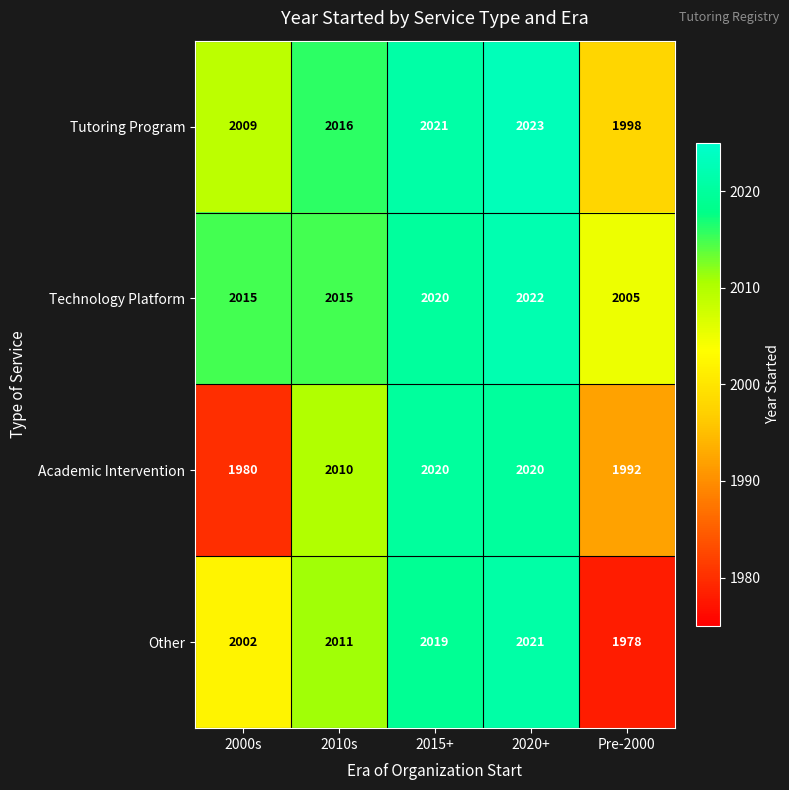

Which series has the widest spread of values?

Other